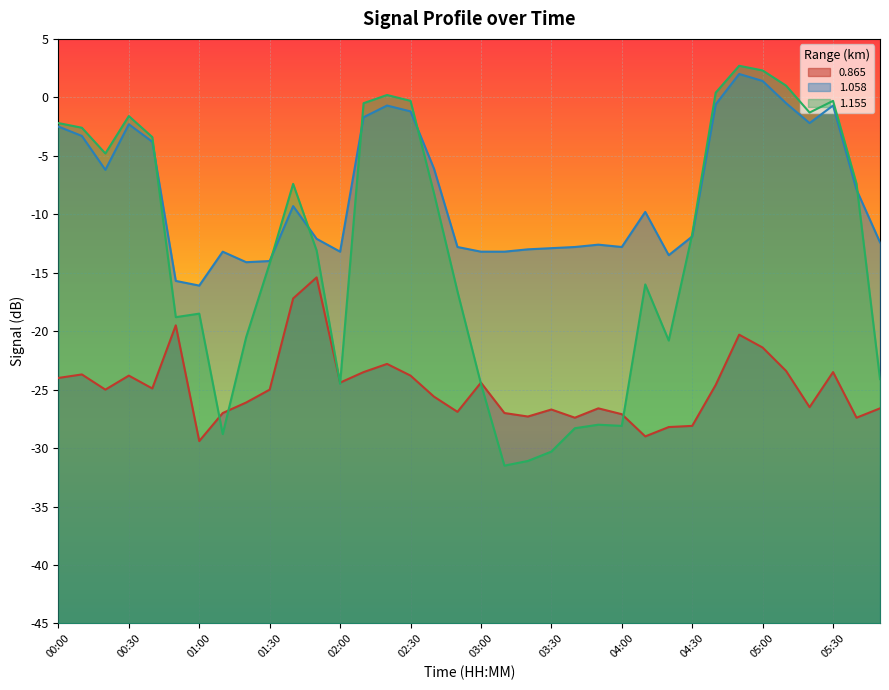

In 0.865, how many points are lower than both neighbors (excluding endpoints)?

10